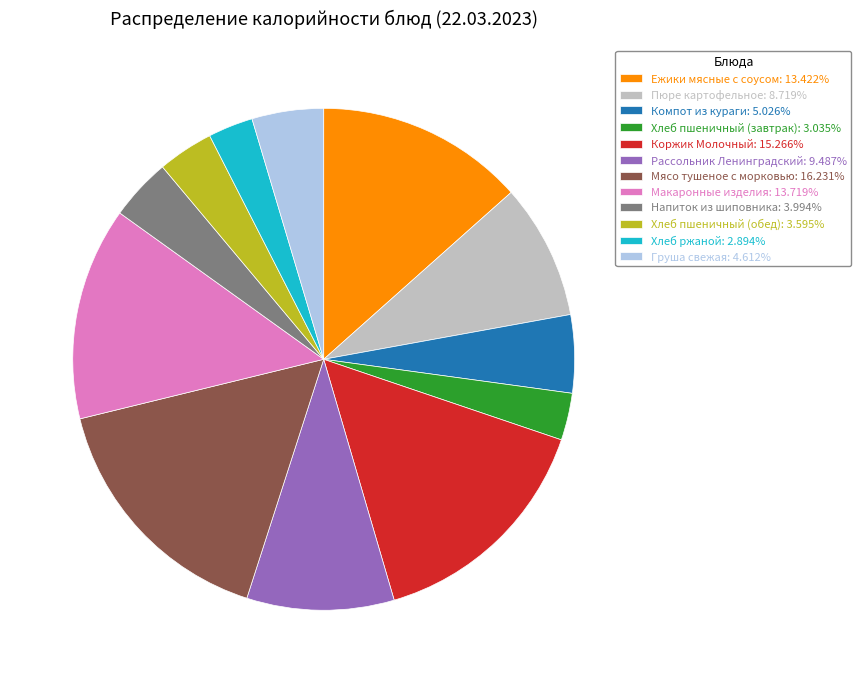

What is the ratio of the value at Напиток из шиповника to the value at Пюре картофельное?

0.5